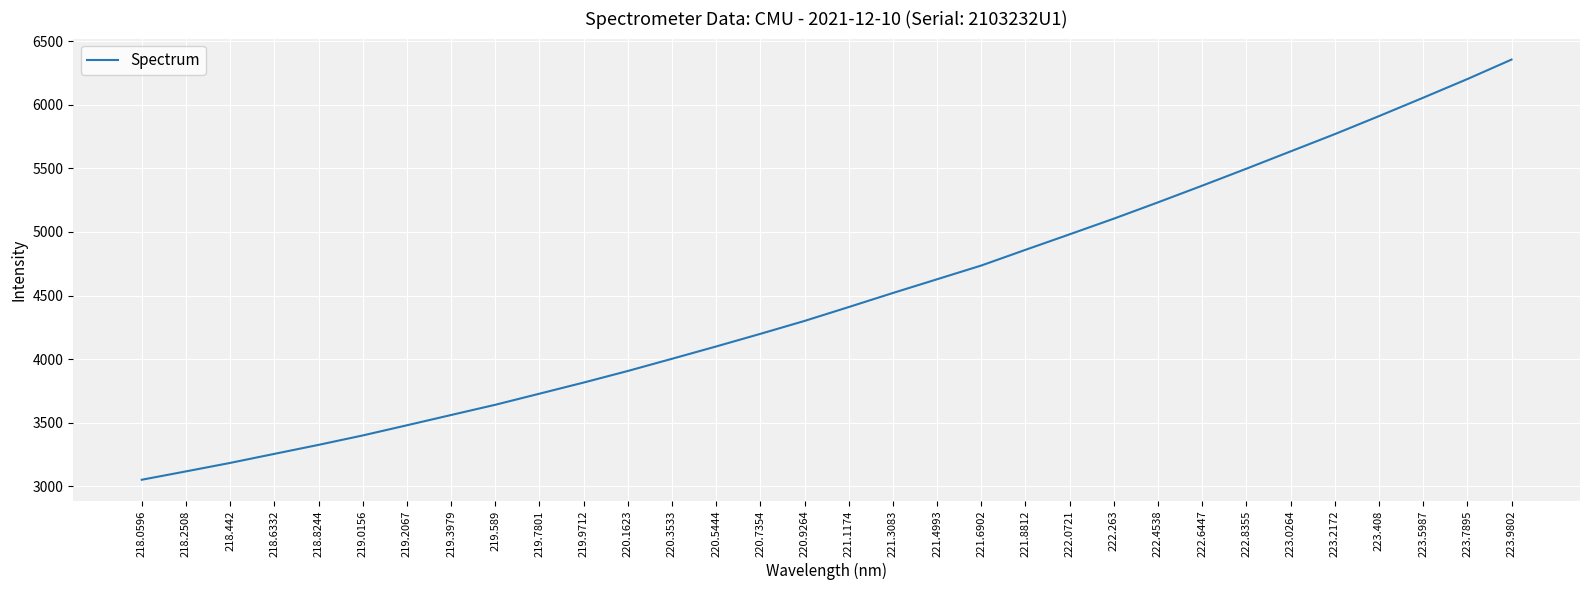

How many values are below 4409?

16